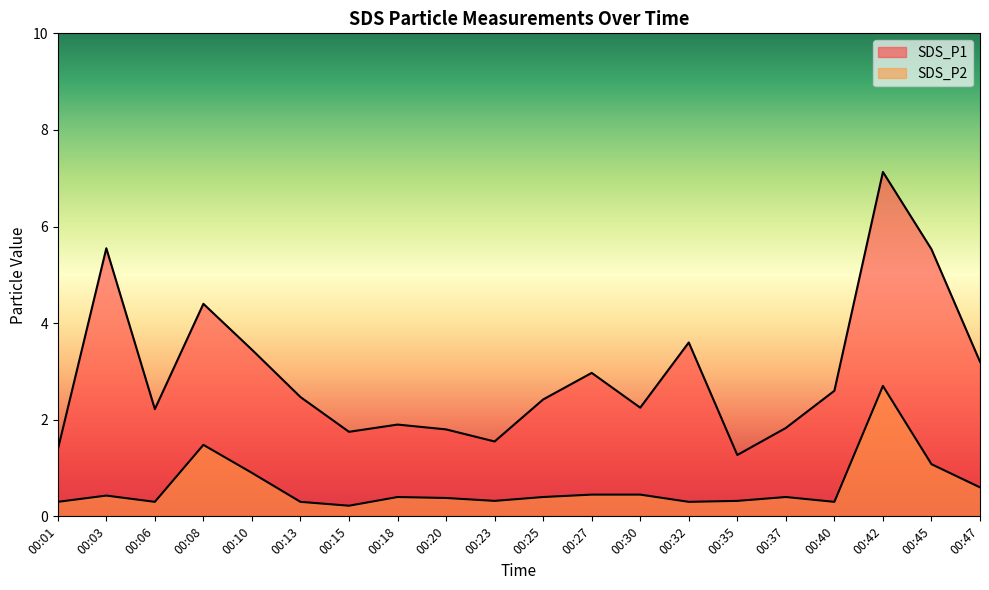

True or false: SDS_P2 and SDS_P1 intersect in this chart.

False